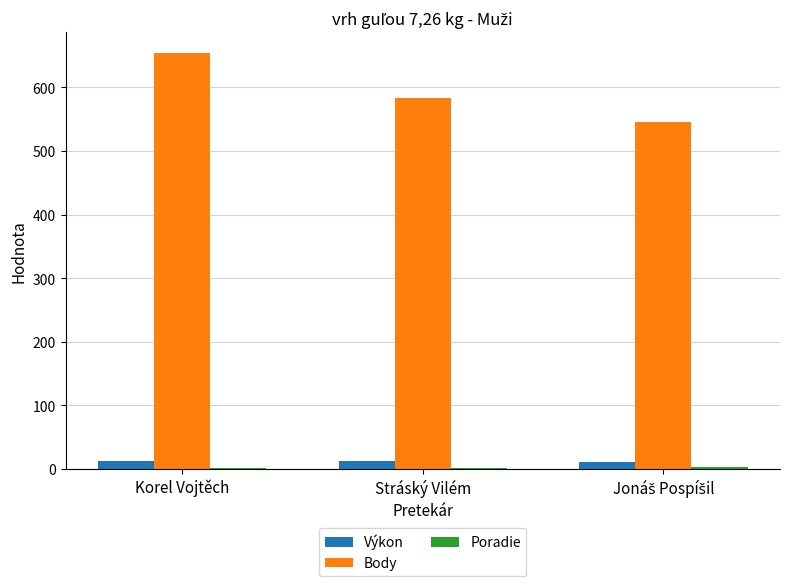

What is the greatest value displayed?

654.0